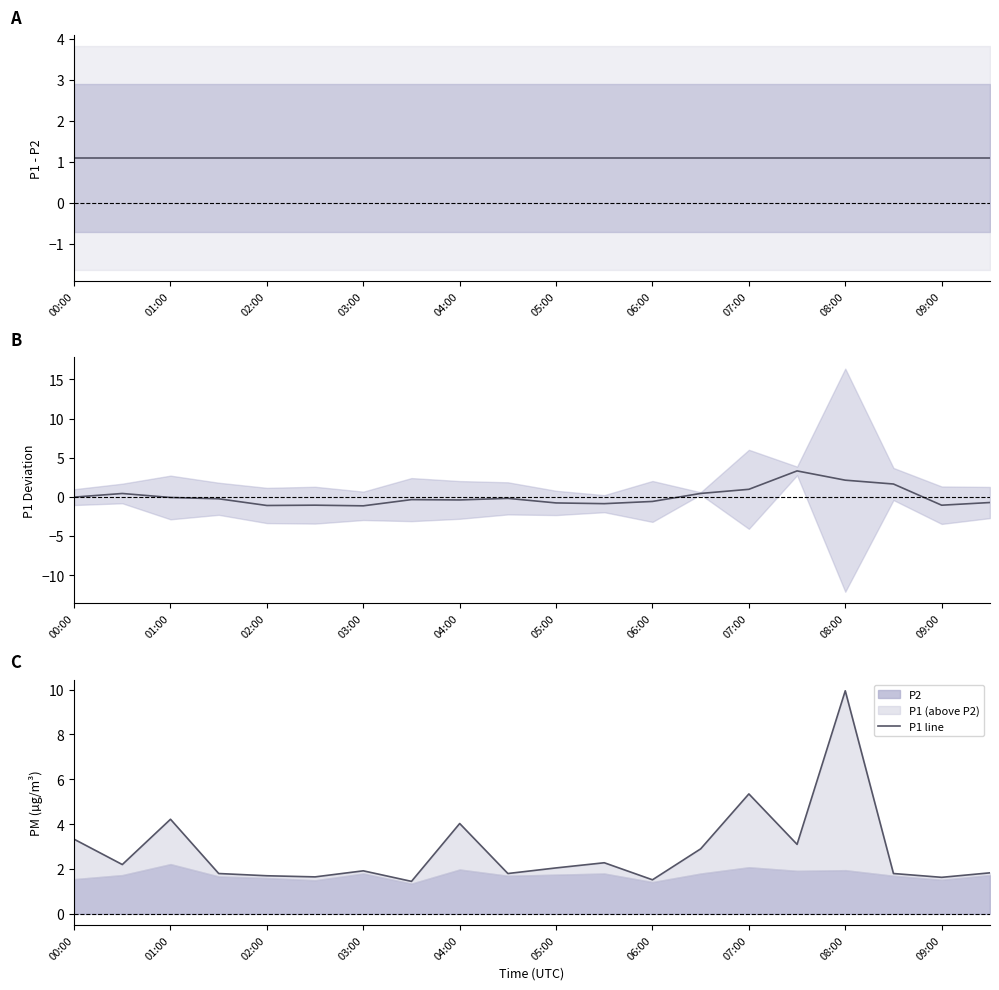

Reading left to right, what are all the values shown in this chart?

P1 - P2 mean: 1.1	1.1	1.1	1.1	1.1	1.1	1.1	1.1	1.1	1.1	1.1	1.1	1.1	1.1	1.1	1.1	1.1	1.1	1.1	1.1
P1 smoothed: -0.0	0.4	-0.1	-0.3	-1.1	-1.1	-1.2	-0.4	-0.4	-0.2	-0.8	-0.9	-0.6	0.4	1.0	3.3	2.1	1.6	-1.1	-0.7
P1 line: 3.3	2.2	4.2	1.8	1.7	1.6	1.9	1.4	4.0	1.8	2.0	2.3	1.5	2.9	5.3	3.1	9.9	1.8	1.6	1.8